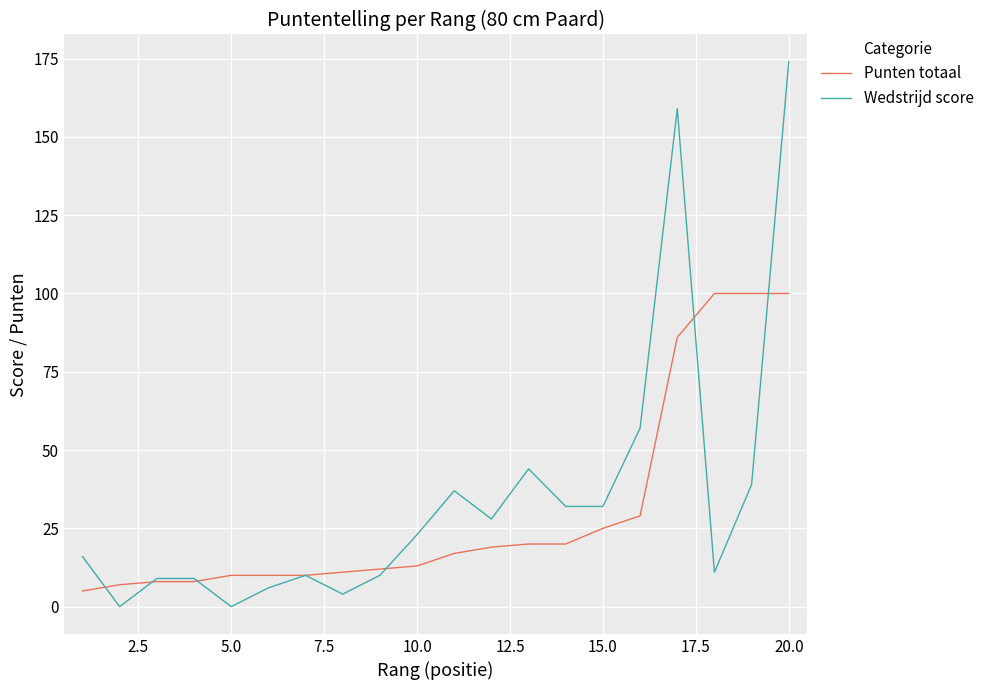

Which series has the widest spread of values?

Wedstrijd score